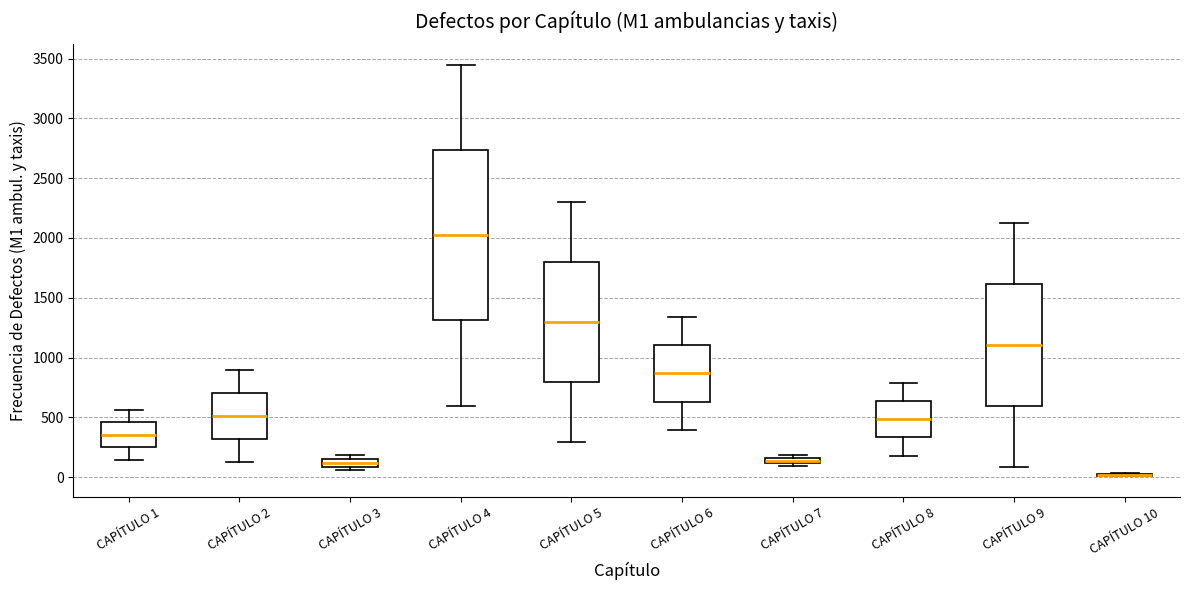

Where does the upper whisker of the box for CAPÍTULO 5 end on the y-axis? The values are not printed on the chart, so give them approximately, as read against the axis.

2300